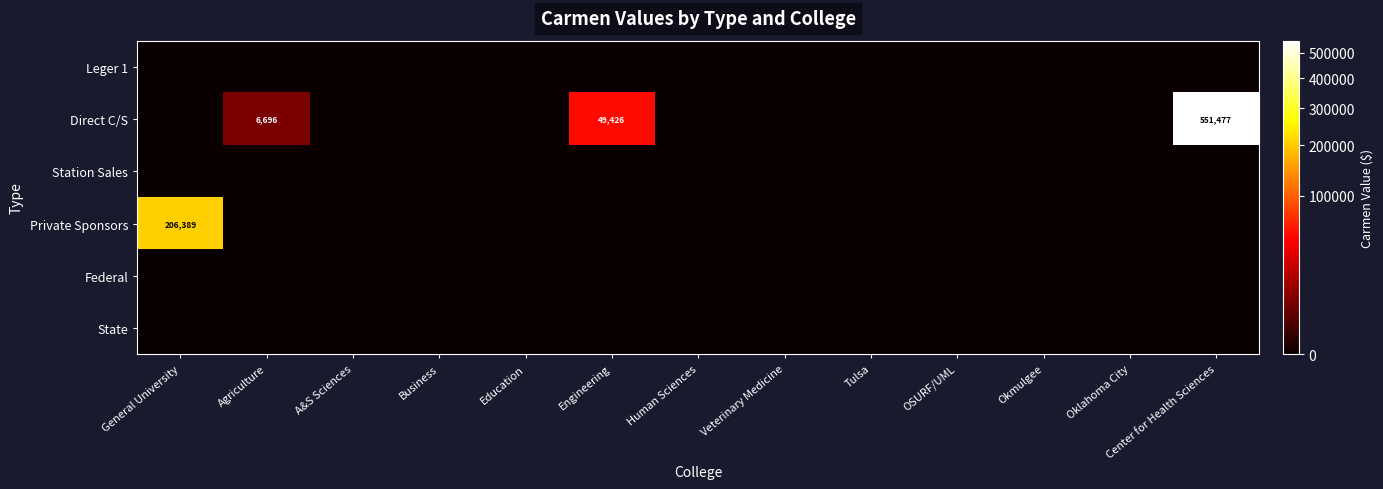

How many positive values does the Direct C/S series have?

3